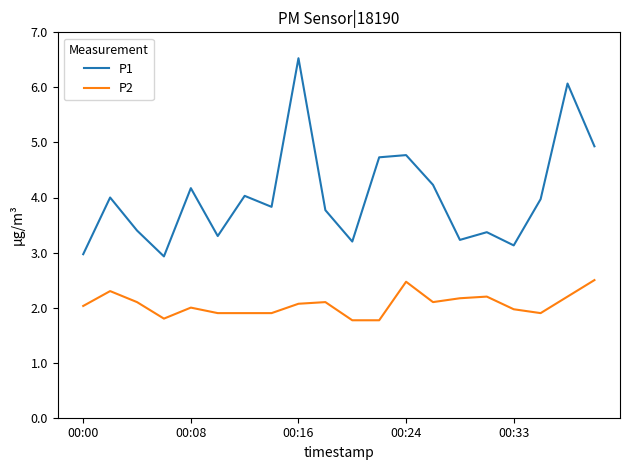

List the series in order of their overall mean, lowest first.

P2, P1